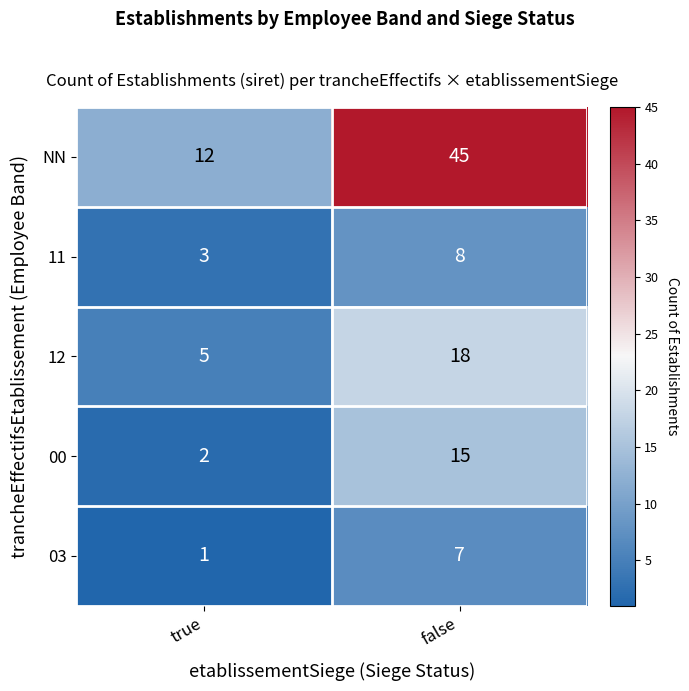

Which series has the largest total across all categories?

NN